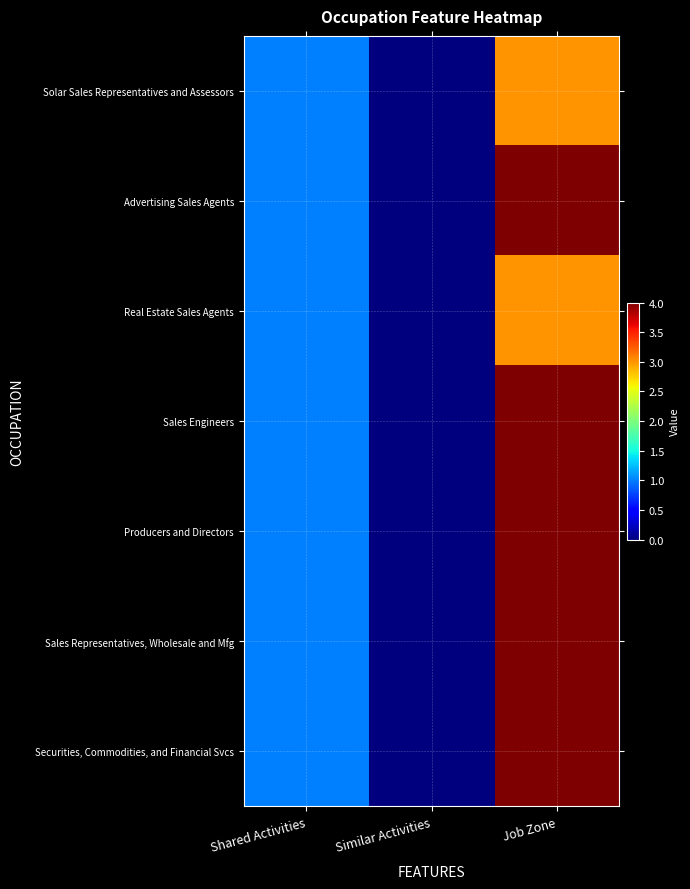

At how many categories does at least one series exceed 3?

1